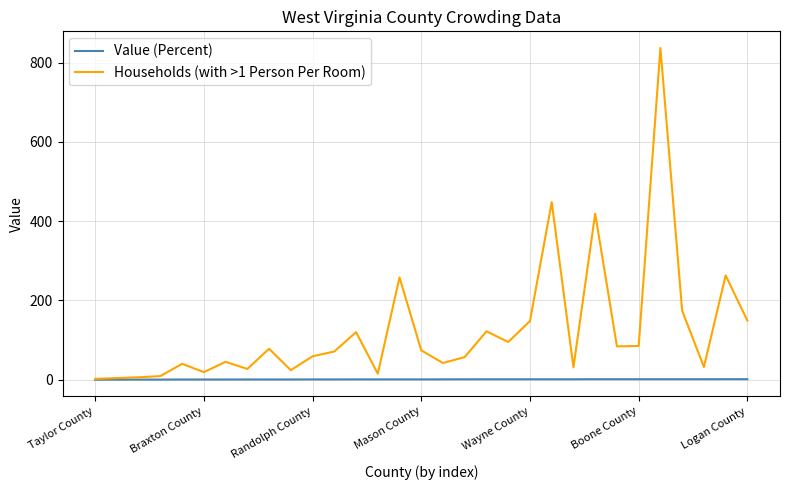

Which series has the largest total across all categories?

Households (with >1 Person Per Room)